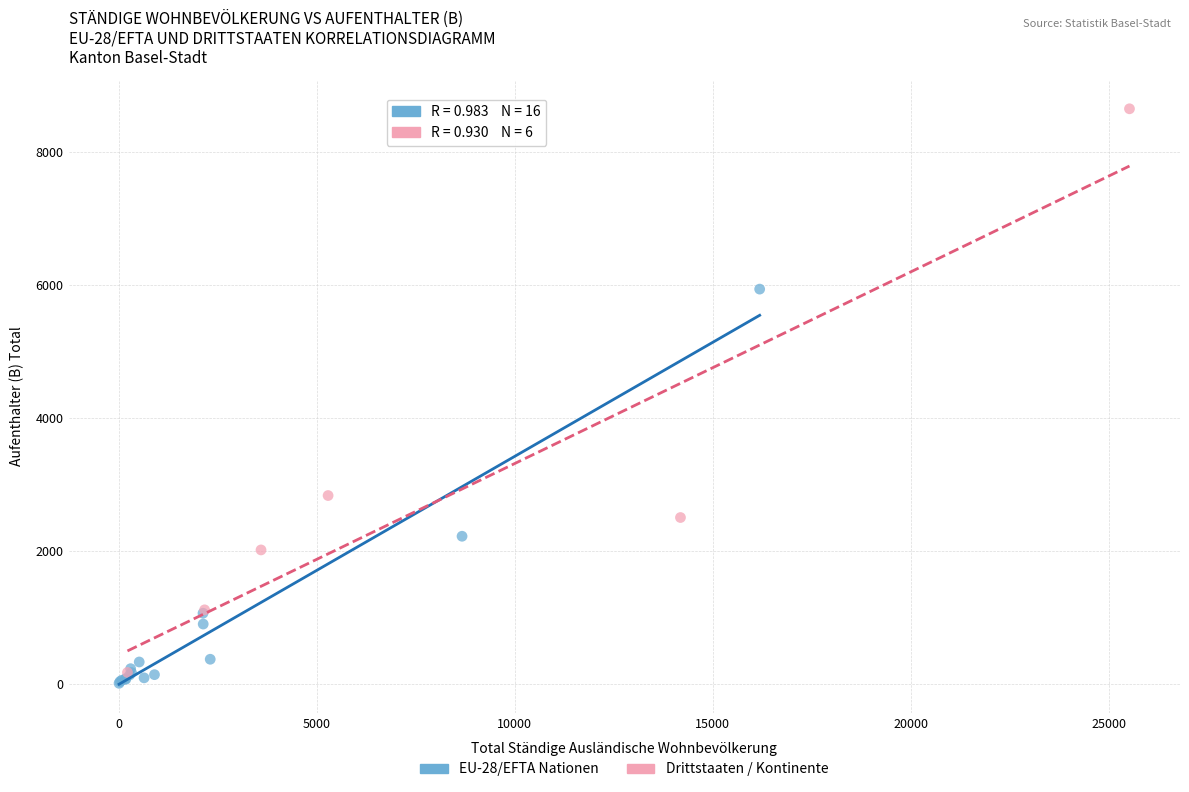

Which series has the widest spread of Y values?

Drittstaaten / Kontinente